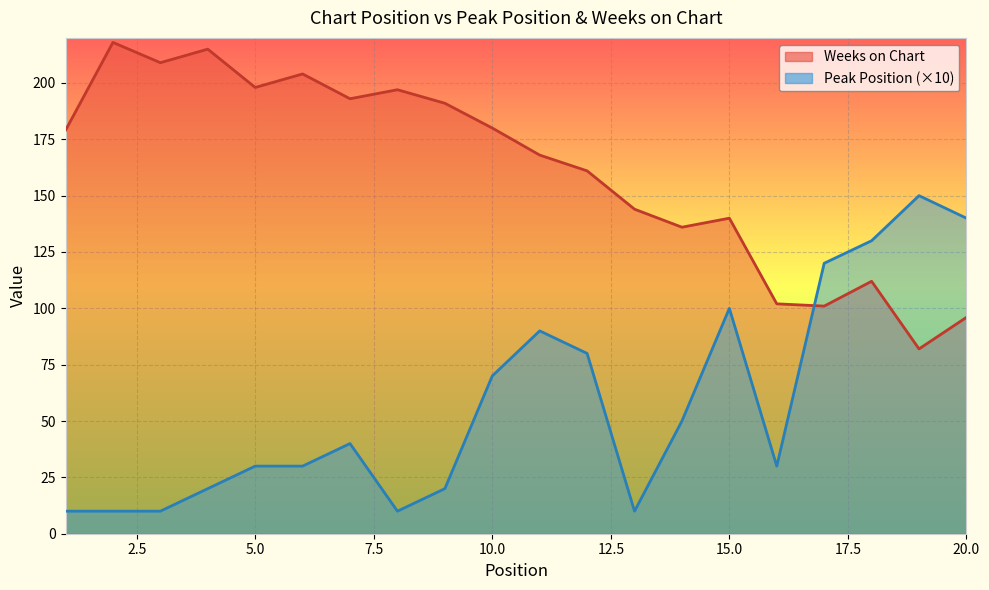

True or false: Peak Position and Weeks on Chart cross at least once.

True